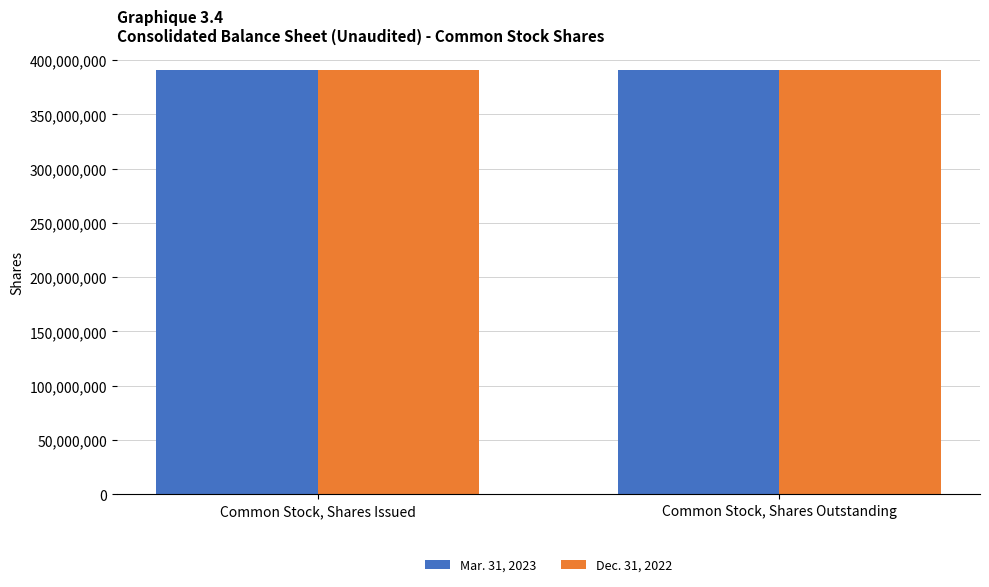

Reading left to right, list all the values displayed in this chart.

Mar. 31, 2023: Common Stock, Shares Issued=390687459	Common Stock, Shares Outstanding=390687459
Dec. 31, 2022: Common Stock, Shares Issued=390437459	Common Stock, Shares Outstanding=390437459